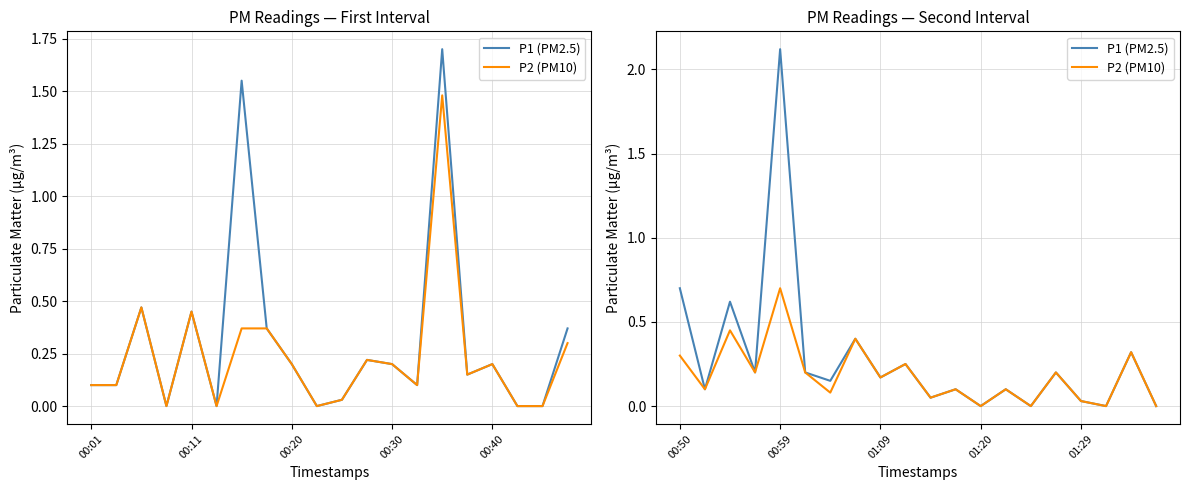

List the series in order of their overall mean, highest first.

P1 (PM2.5), P2 (PM10)